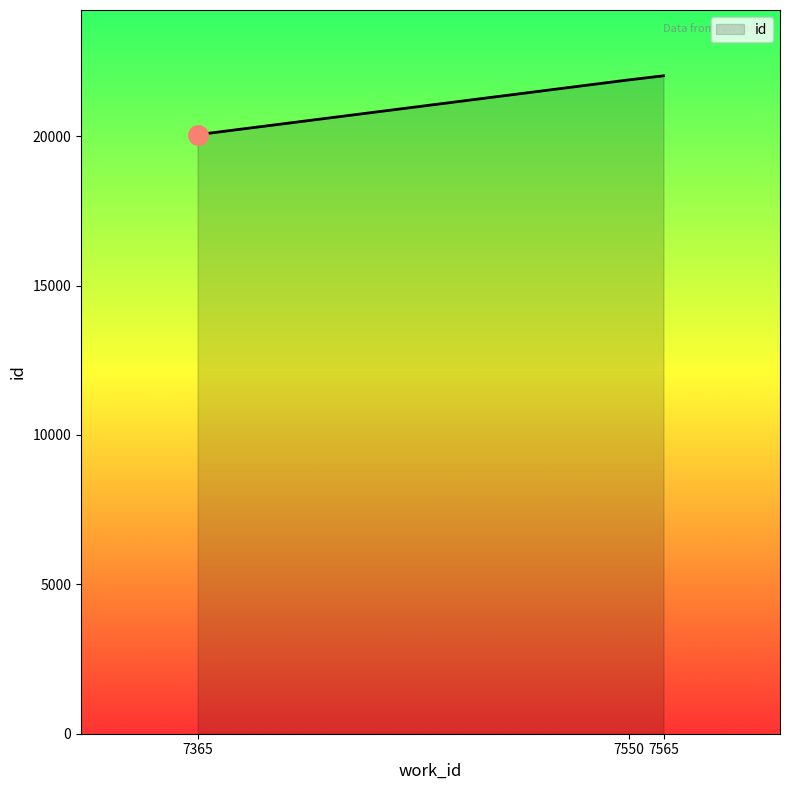

The chart shows a value of 36015 at 7365. True or false?

False